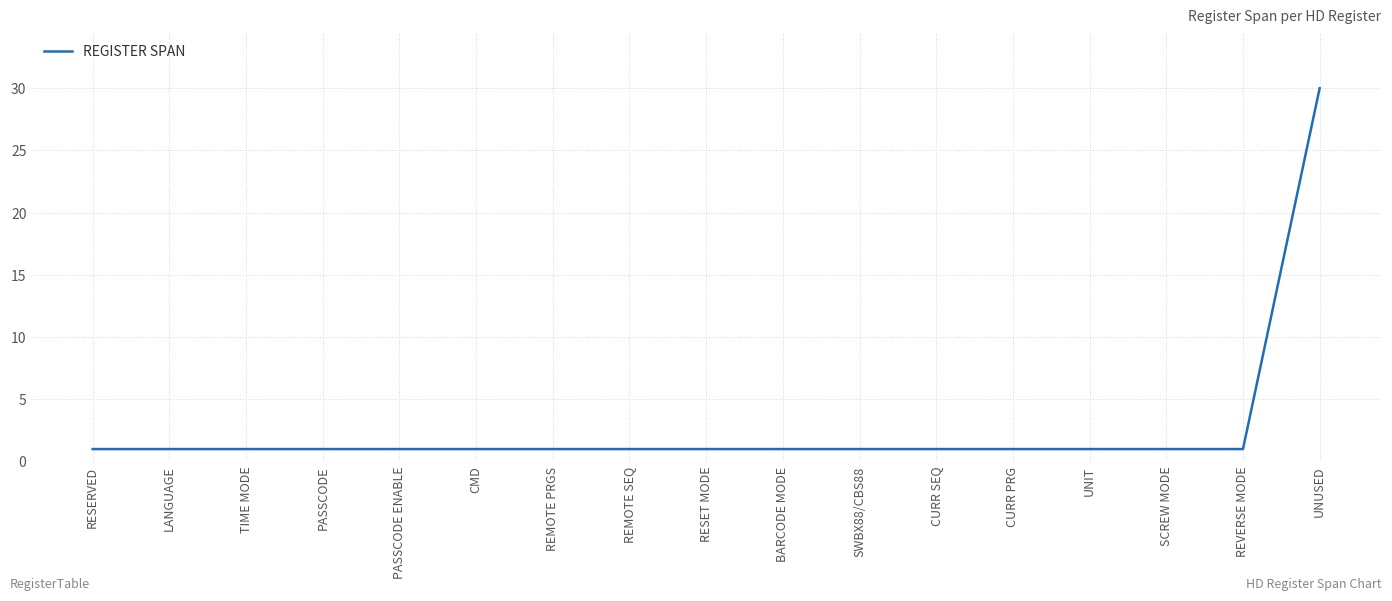

What is the maximum value shown in the chart?

30